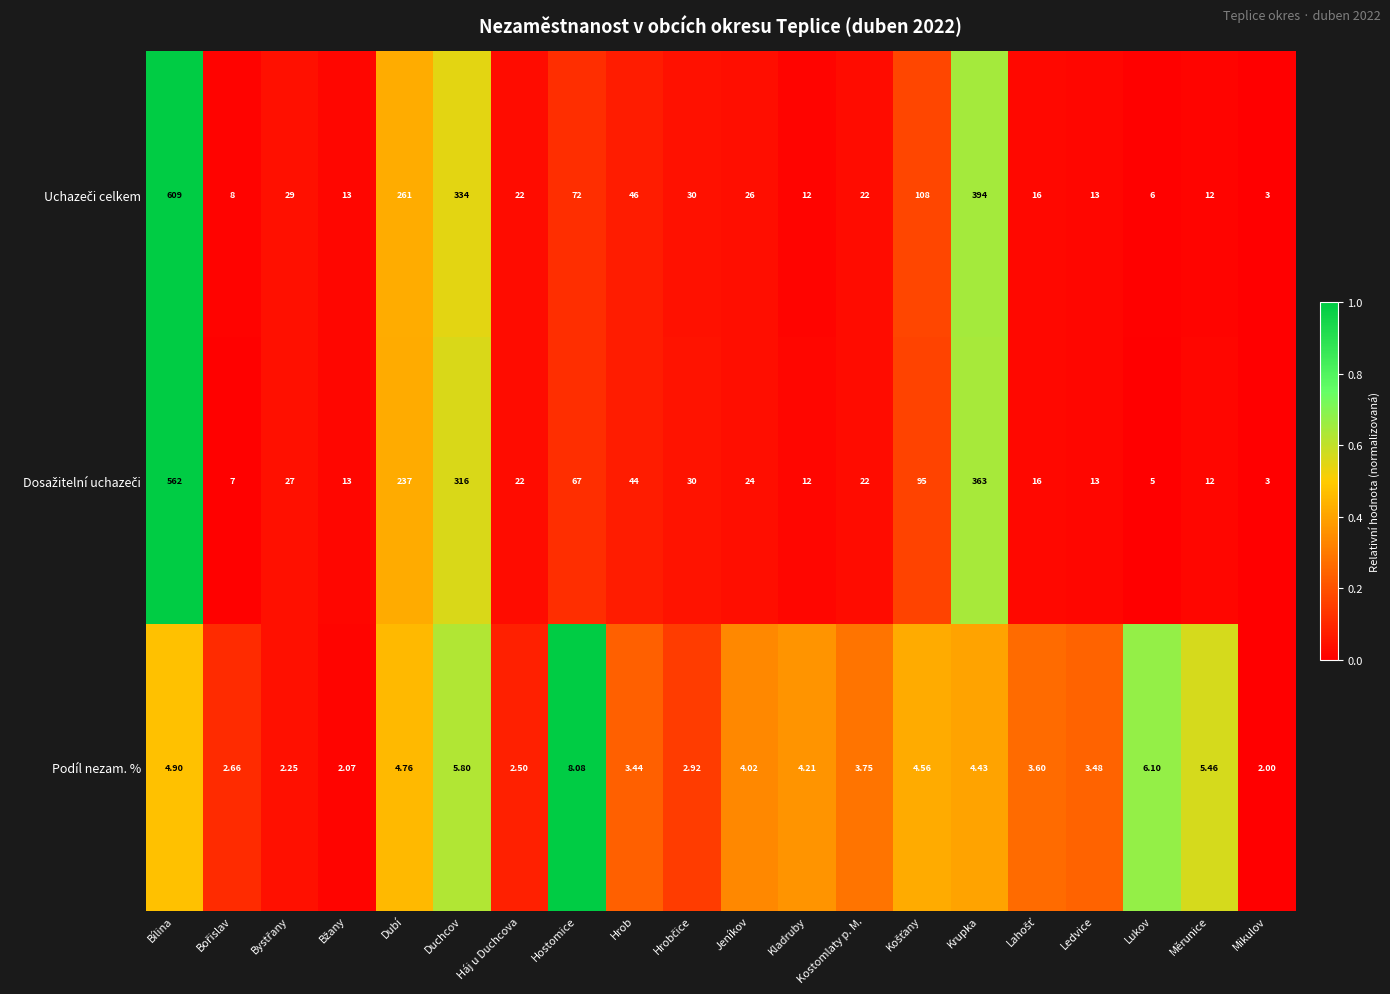

Where is Podíl nezam. % nearest to the value 5?

Bílina